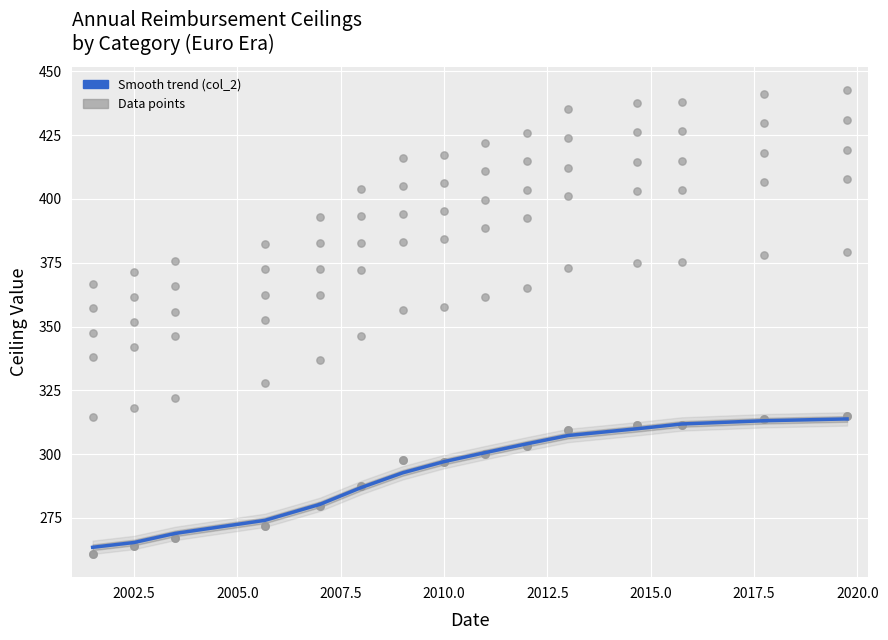

Approximately how many times larger is the value at 2012.5 compared to 2005.0?

1.1